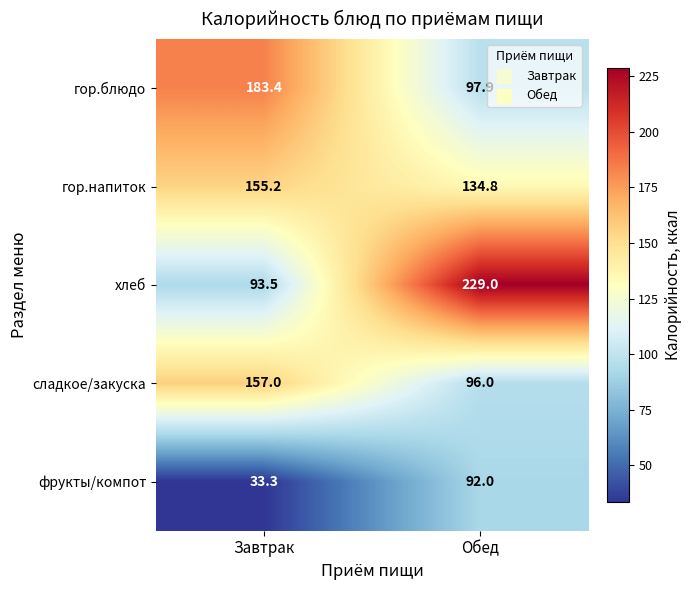

Rank the series at Обед from lowest to highest value.

фрукты/компот, сладкое/закуска, гор.блюдо, гор.напиток, хлеб